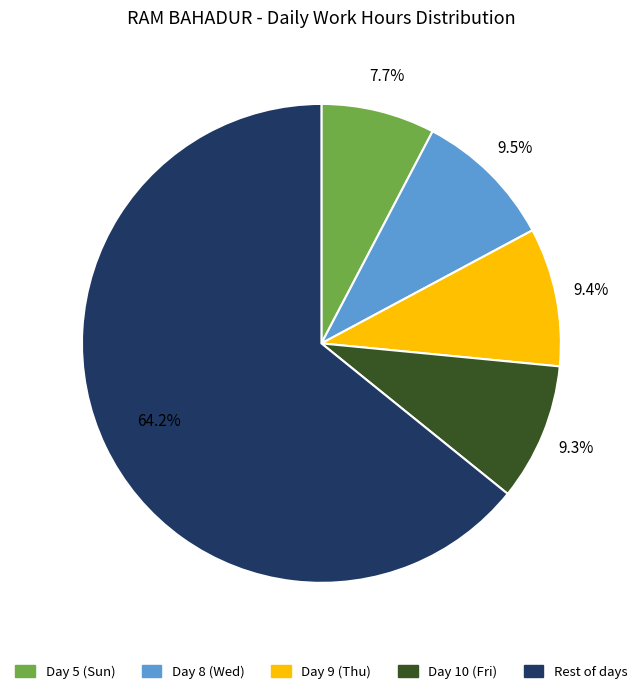

Is there any slice that represents more than half of the pie?

Yes